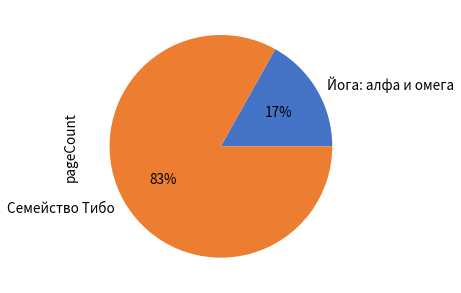

To the nearest percent, what is the difference between the largest and smallest slice percentages?

66%